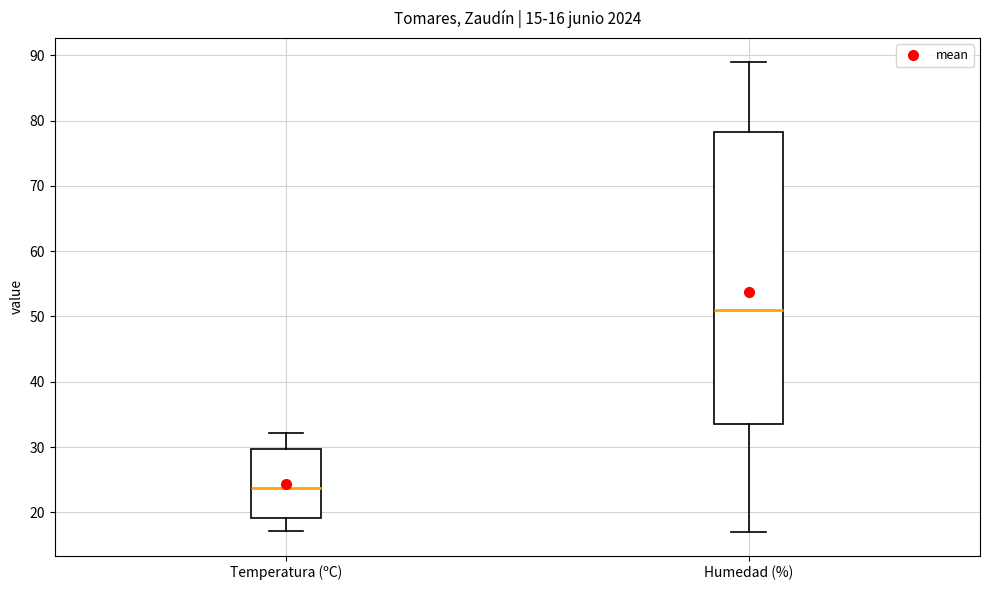

Which box has the lowest median line?

Temperatura (ºC)